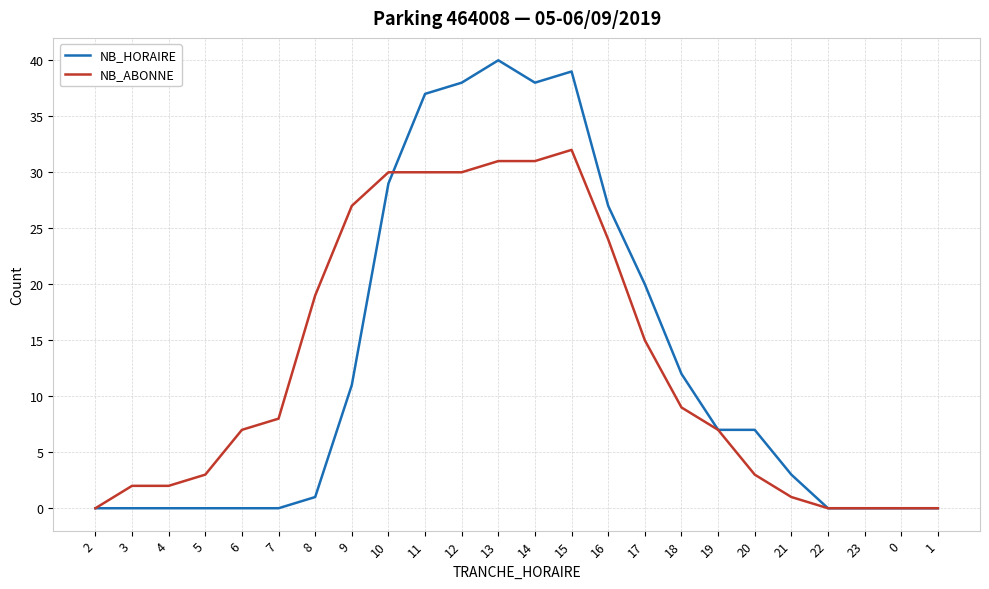

What position from the right is 20?

6